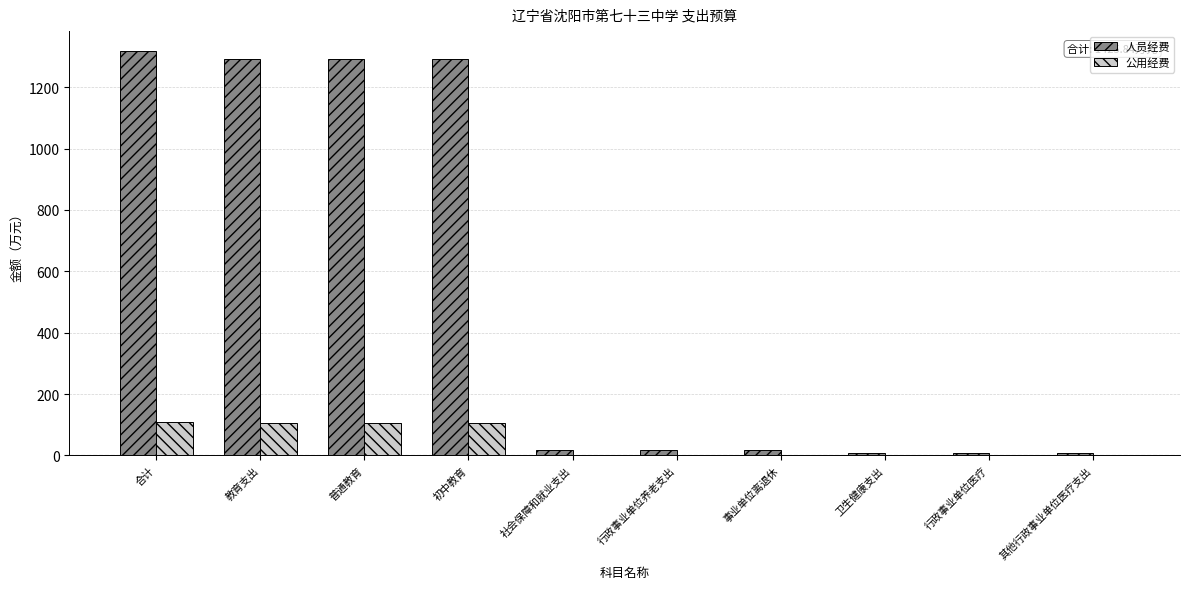

What is the total value across all series at 合计?

1425.8